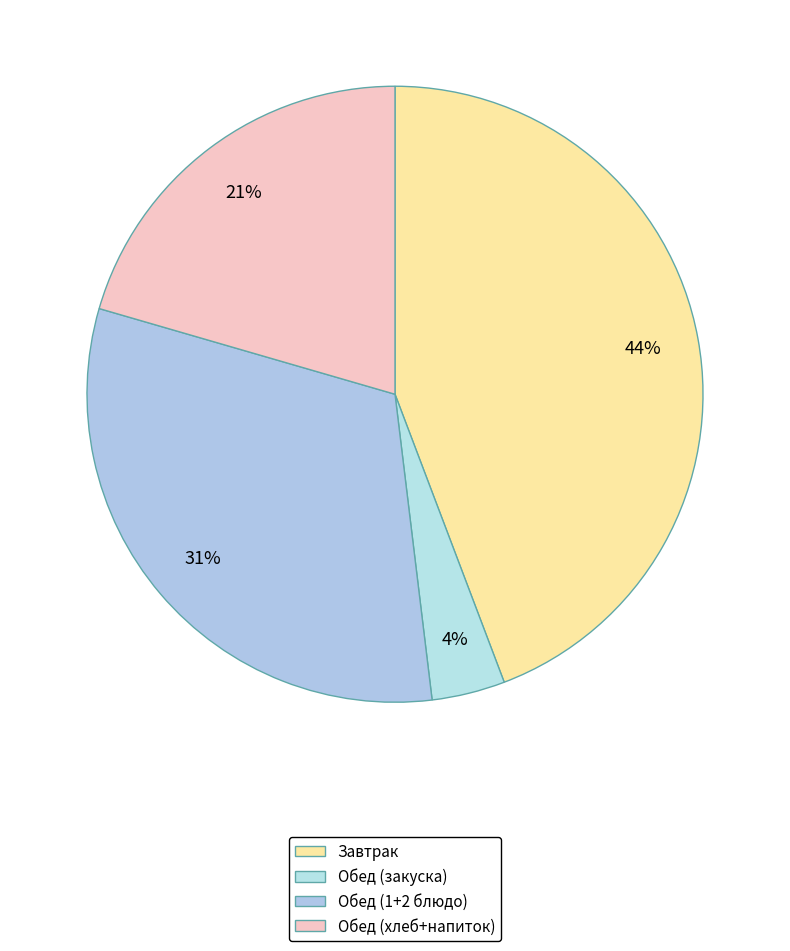

How many segments does this pie chart have?

4